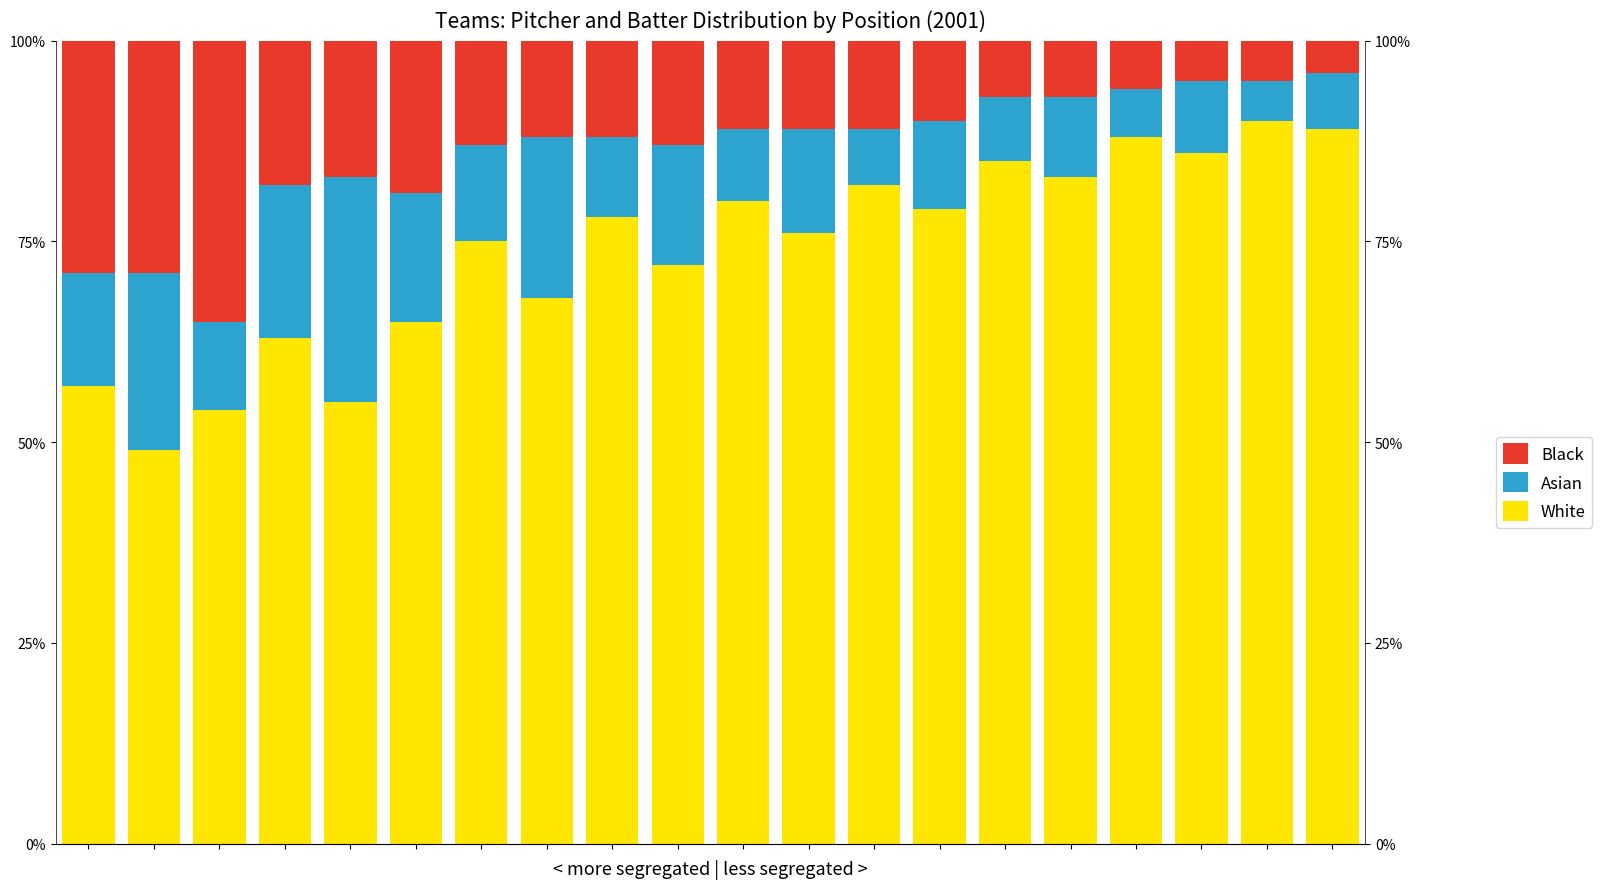

At how many categories does at least one series exceed 37?

20